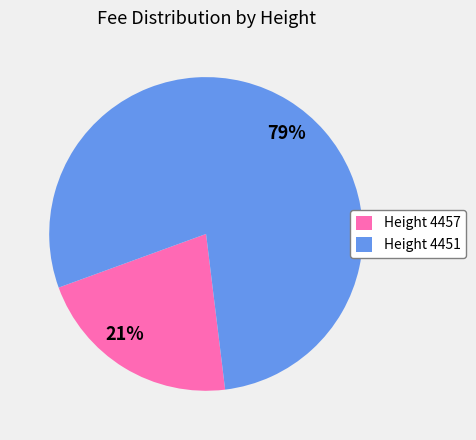

Between Height 4451 and Height 4457, which is larger?

Height 4451